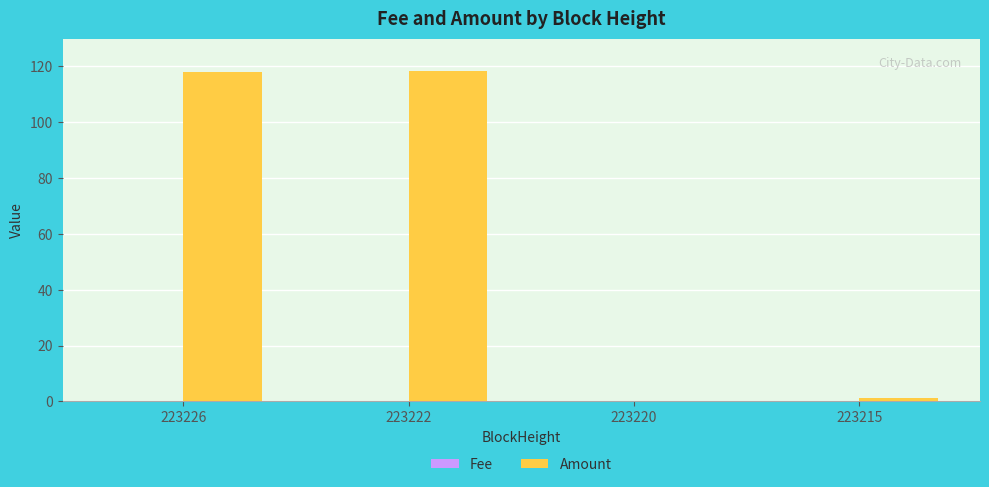

At which label does Amount first exceed 118?

223226